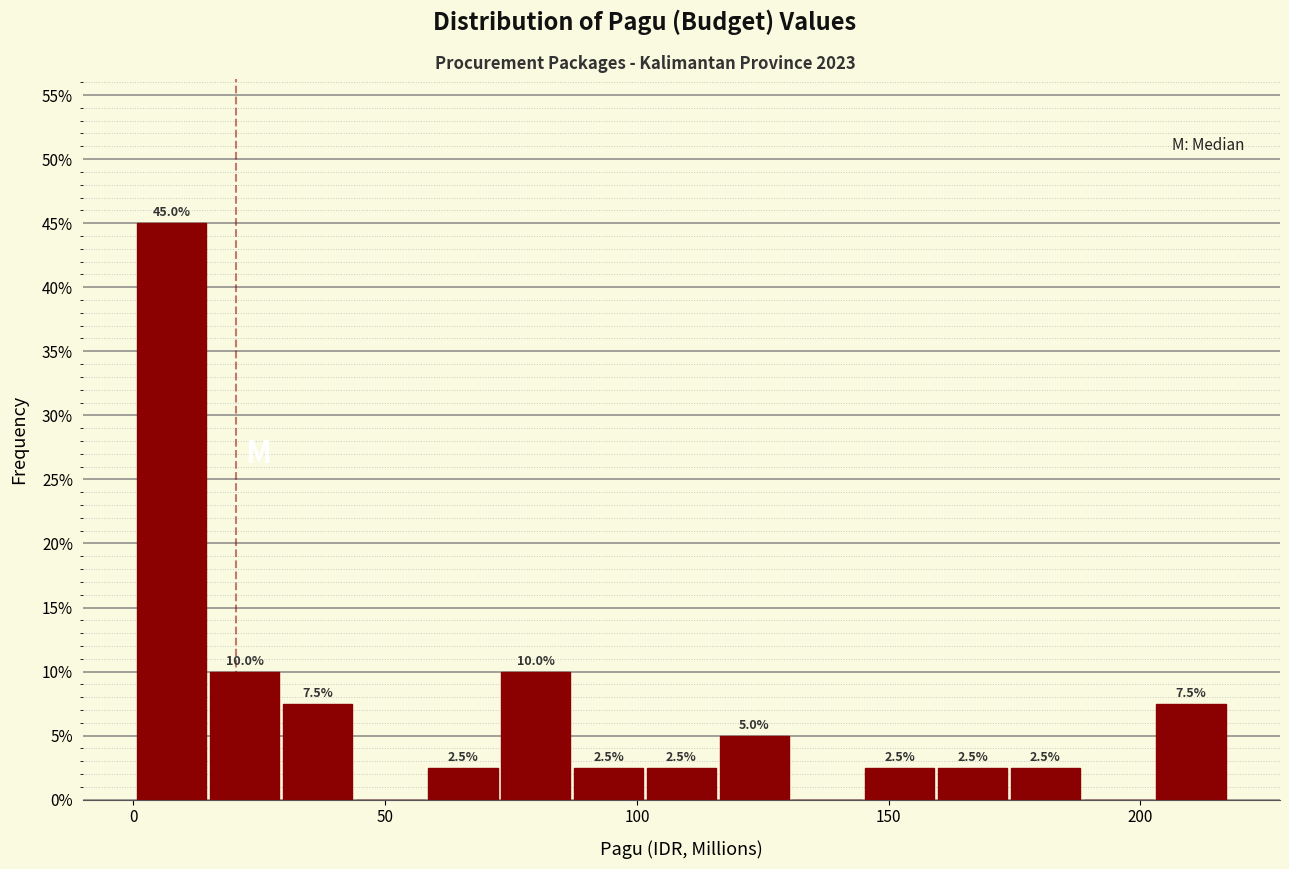

Read against the x-axis, roughly where is the centre of the tallest bar?

10